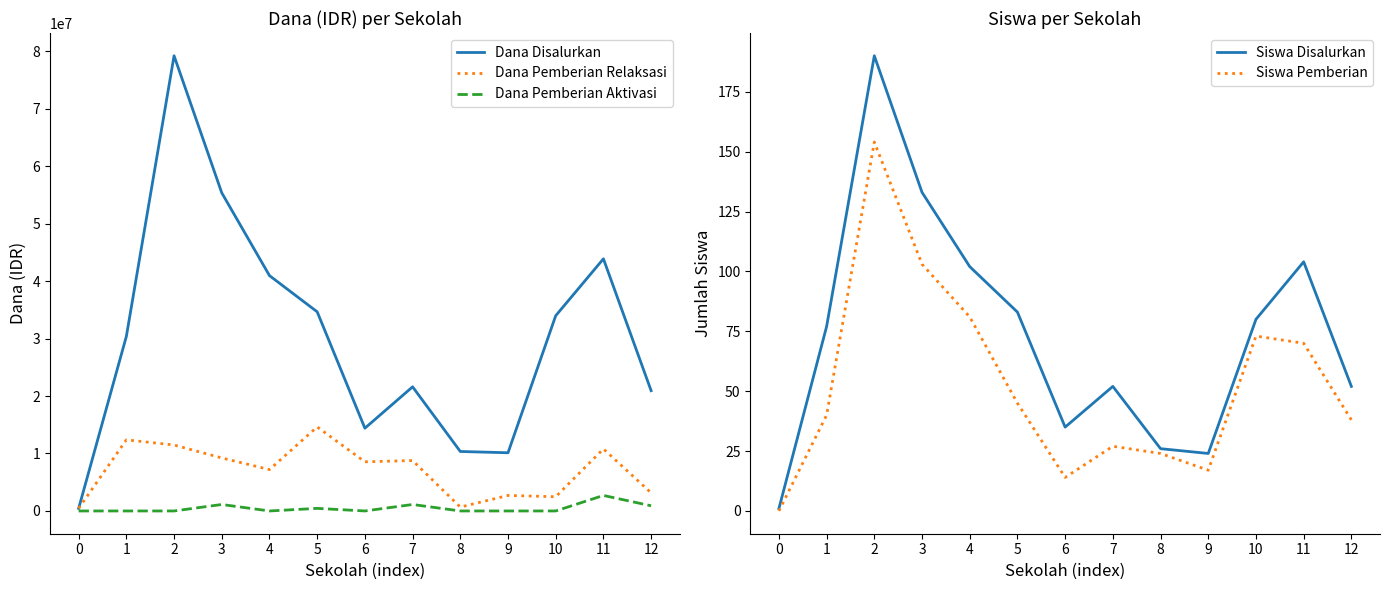

What are all the series names shown in the legend?

Dana Disalurkan, Dana Pemberian Relaksasi, Dana Pemberian Aktivasi, Siswa Disalurkan, Siswa Pemberian